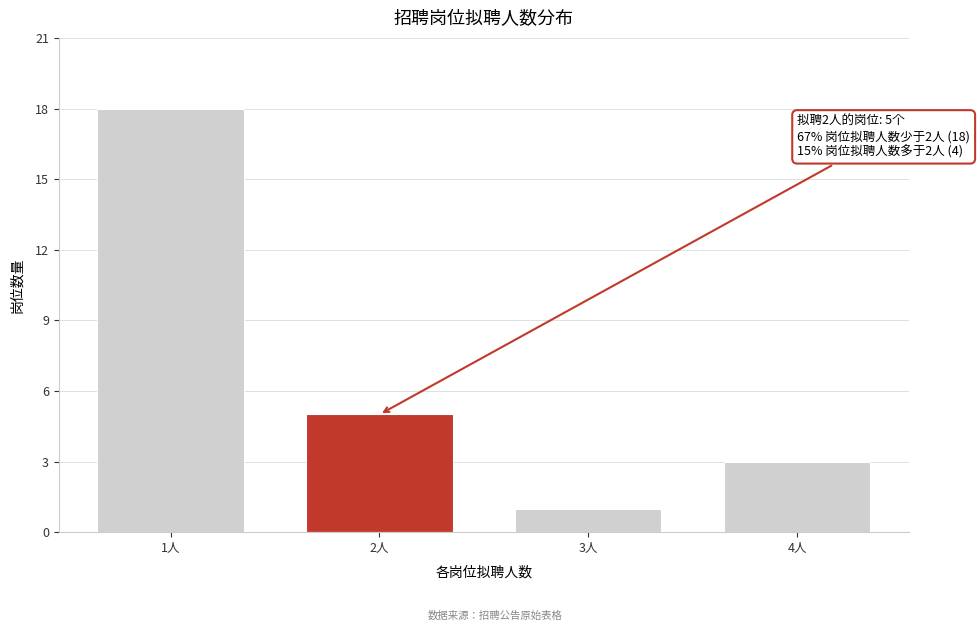

Reading right to left, transcribe all the data shown in this chart.

4人=3	3人=1	2人=5	1人=18